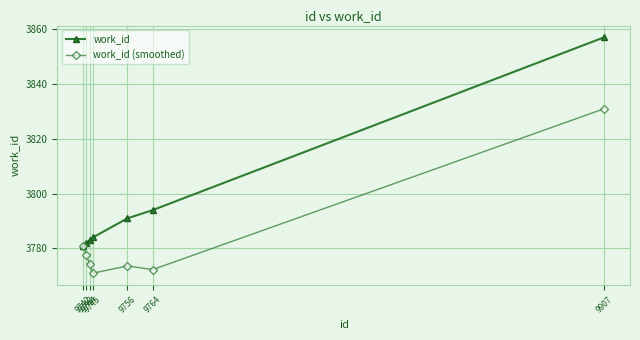

Reading left to right, extract all data points from this chart.

work_id: 3781.0	3782.0	3783.0	3784.0	3791.0	3794.0	3857.0
work_id (smoothed): 3781.0	3777.7	3774.3	3771.0	3773.6	3772.3	3830.9